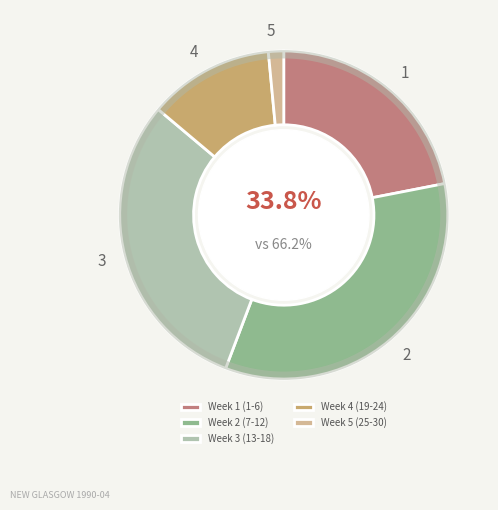

What is the change in value from 11 to 19?

-20.1